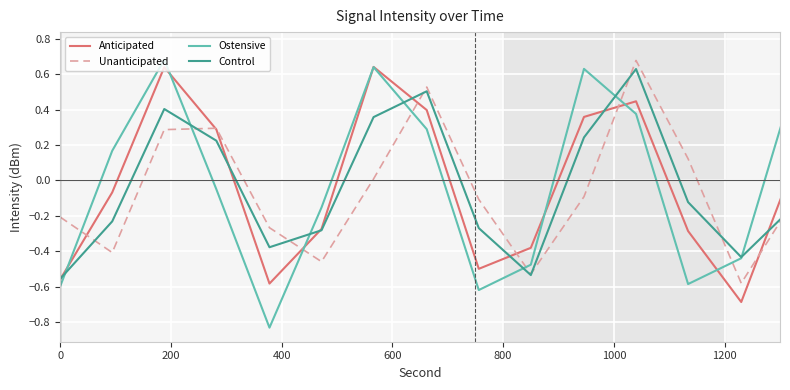

How many interior local peaks does the Ostensive series have?

4